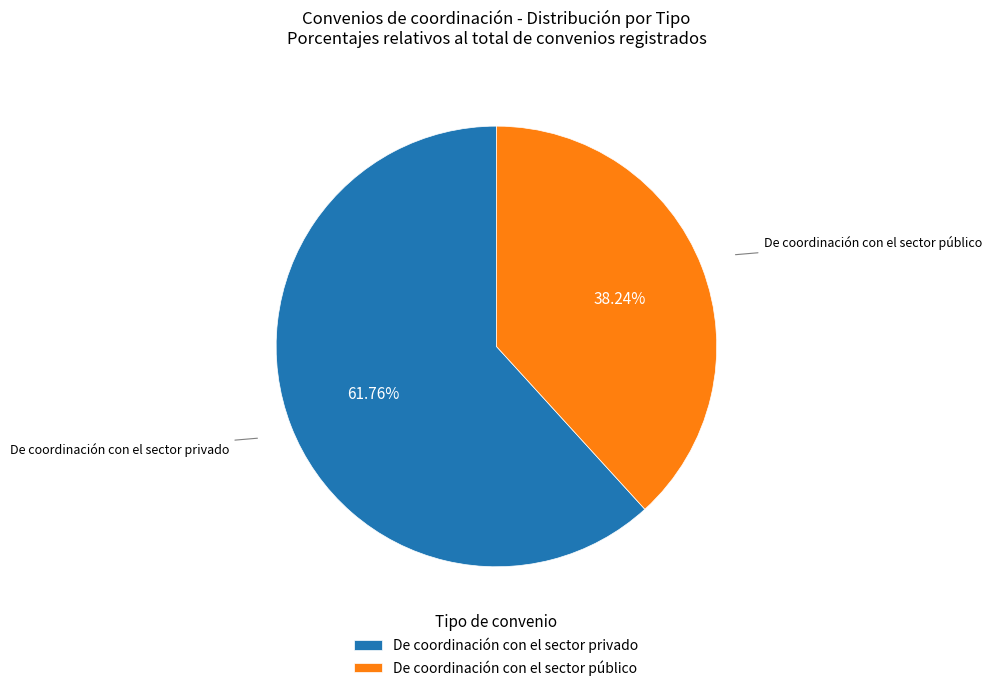

Is there any slice that represents more than half of the pie?

Yes